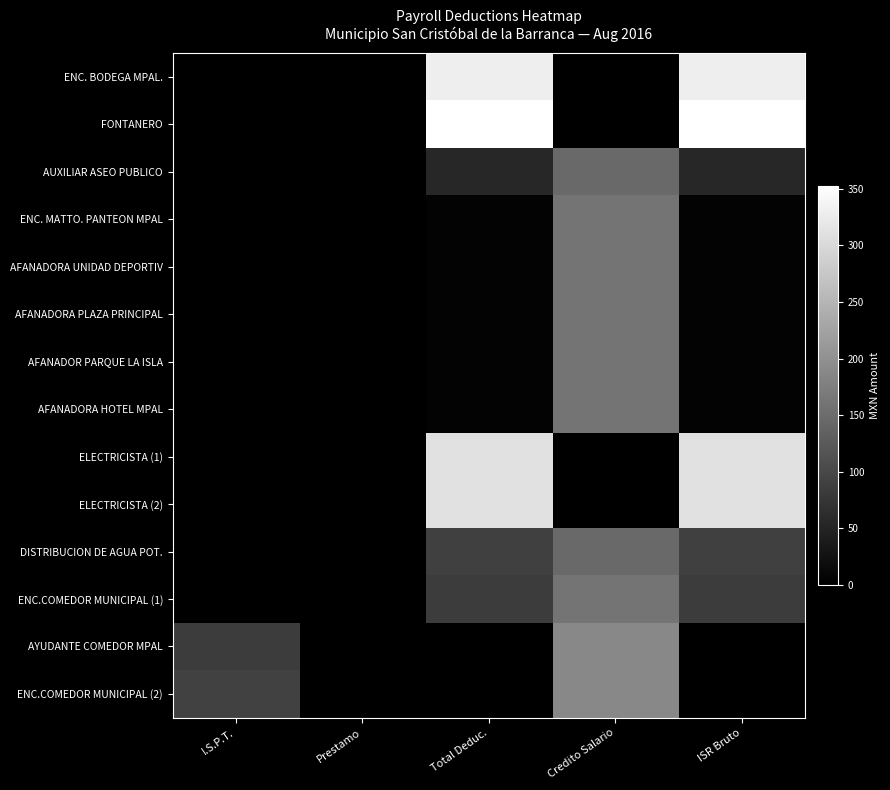

At which category is the sum across all series the highest?

Credito Salario